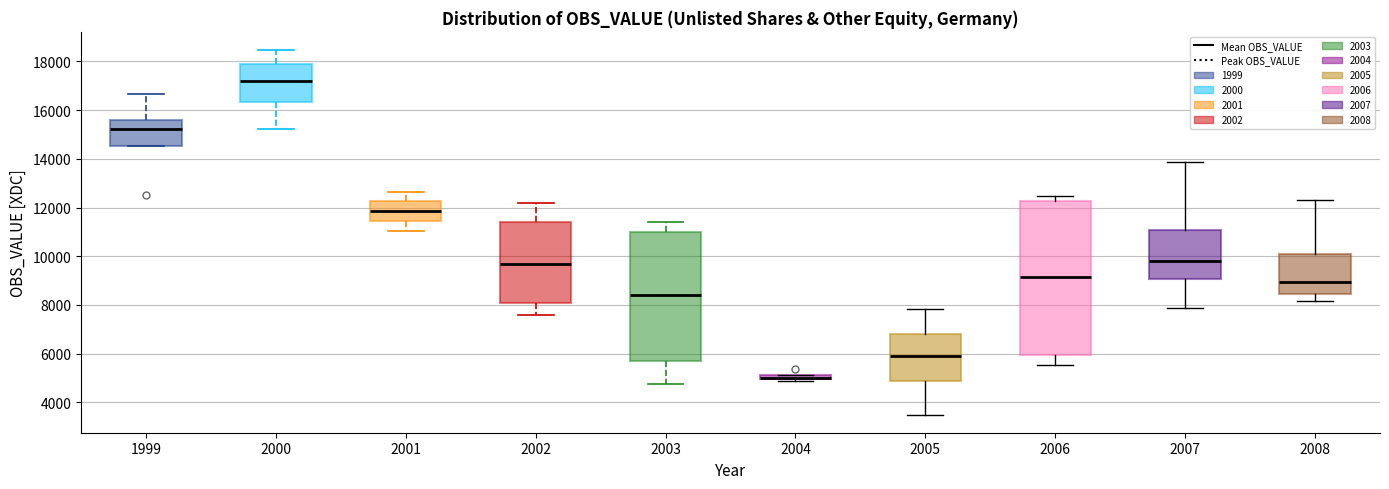

Where does the upper whisker of the box at x = 2001 end on the y-axis? The values are not printed on the chart, so give them approximately, as read against the axis.

12600